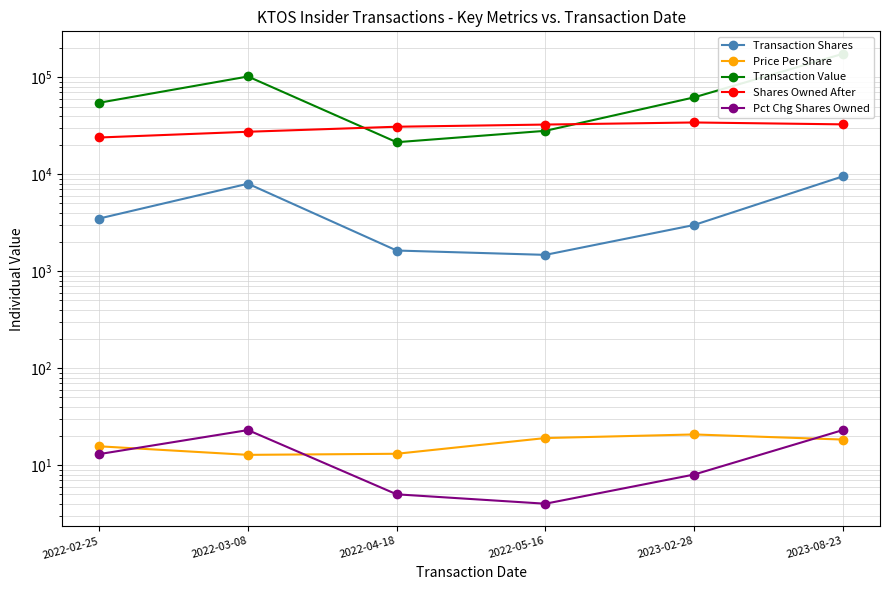

What is the sum of the Shares Owned After values at 2022-05-16 and 2023-02-28?

66861.0